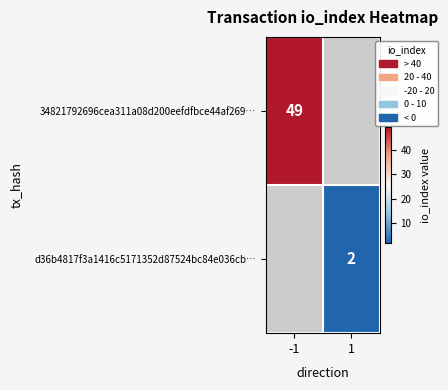

At how many categories does at least one series exceed 13?

1